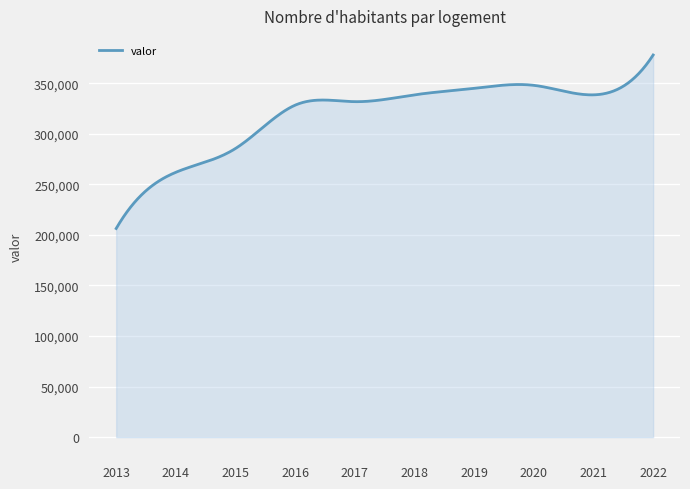

What is the minimum value shown in the chart?

206319.0